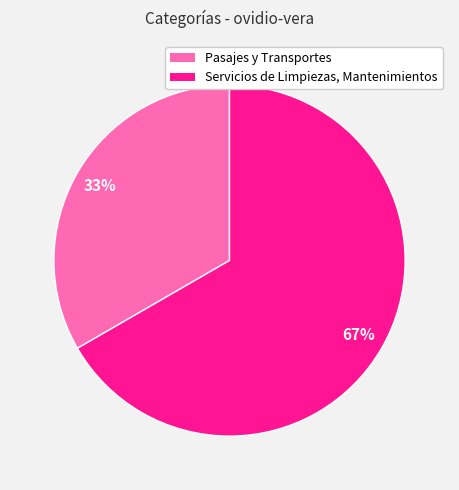

To the nearest percent, what percentage of the pie is Pasajes y Transportes?

33%